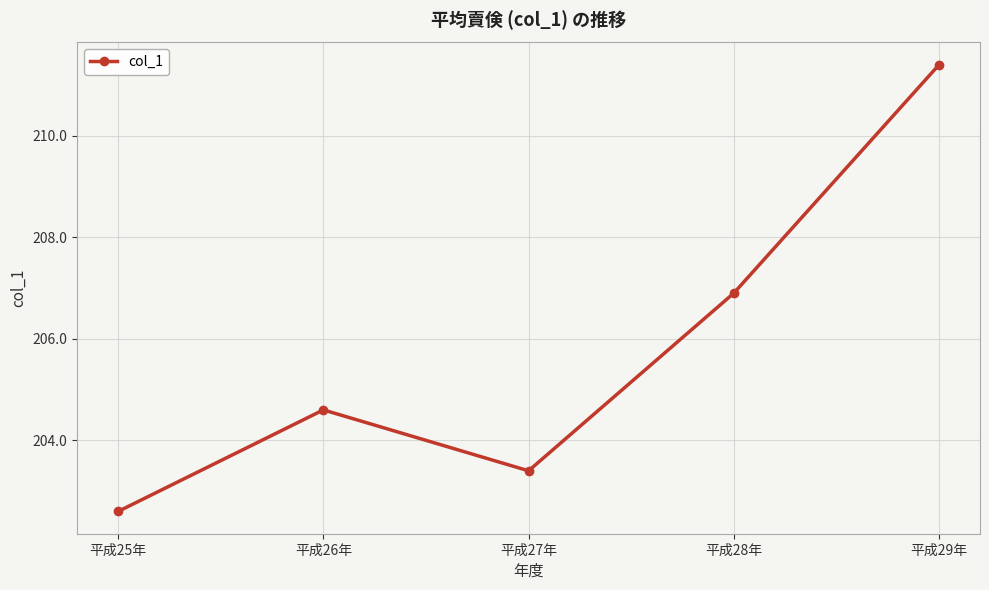

What is the greatest value displayed?

211.4